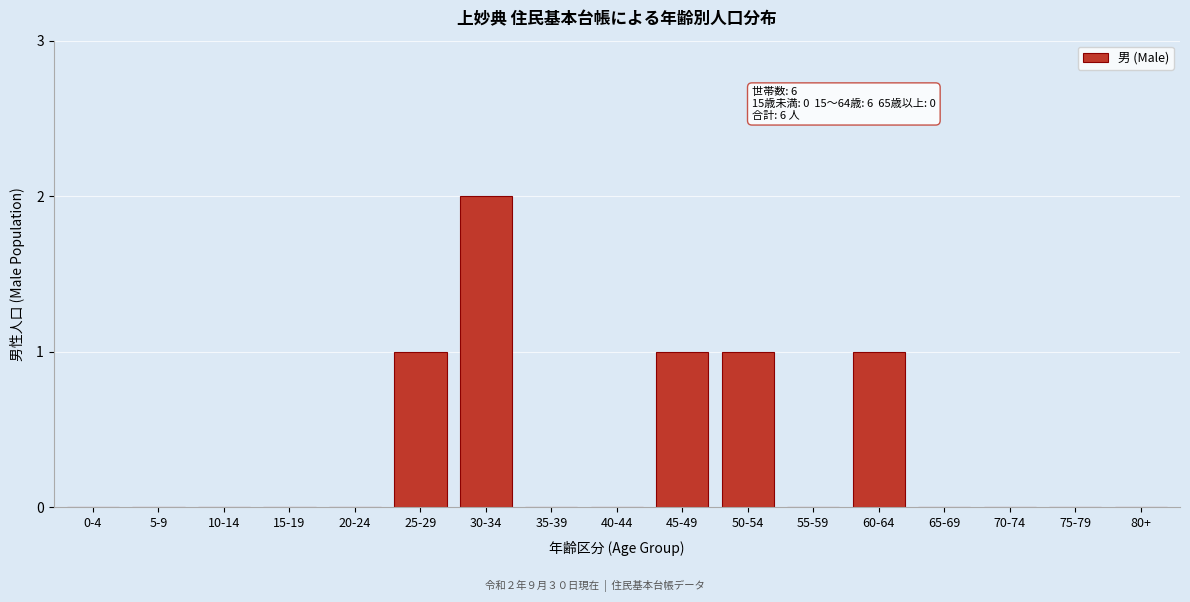

Reading left to right, extract all data points from this chart.

0-4=0	5-9=0	10-14=0	15-19=0	20-24=0	25-29=1	30-34=2	35-39=0	40-44=0	45-49=1	50-54=1	55-59=0	60-64=1	65-69=0	70-74=0	75-79=0	80+=0